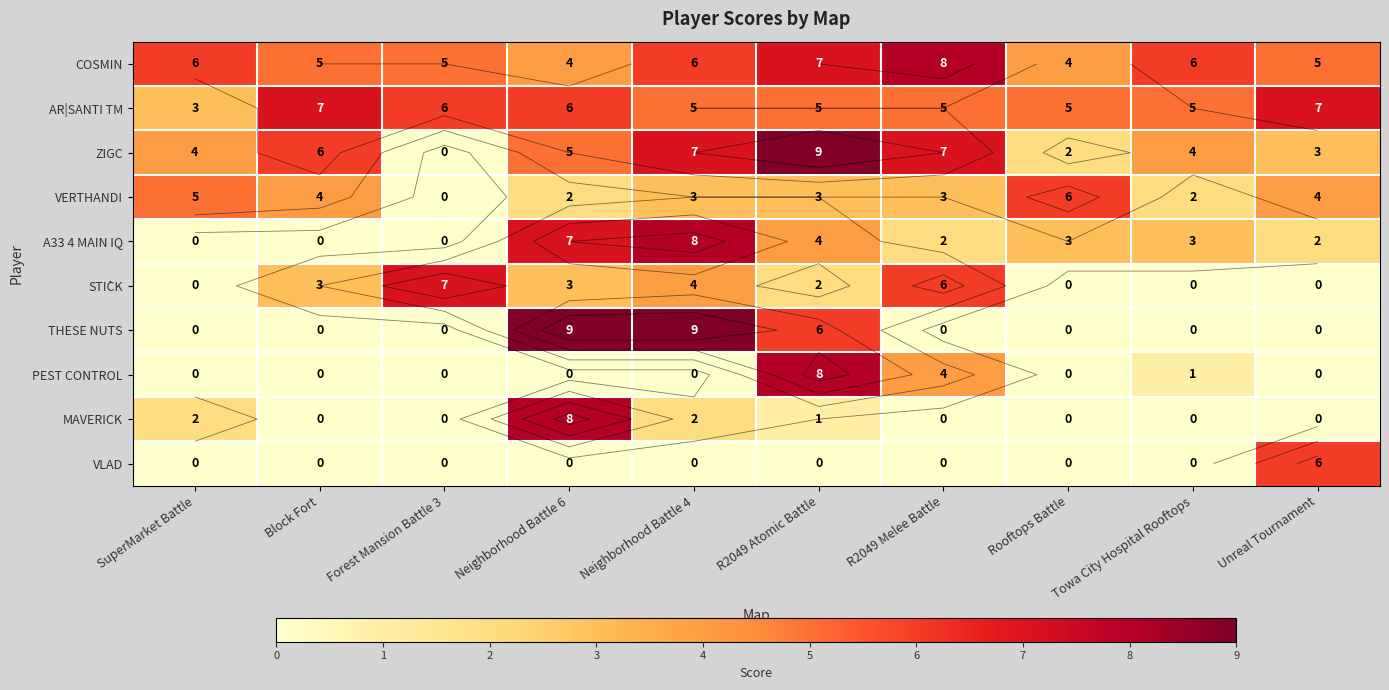

What is the maximum value for THESE NUTS?

9